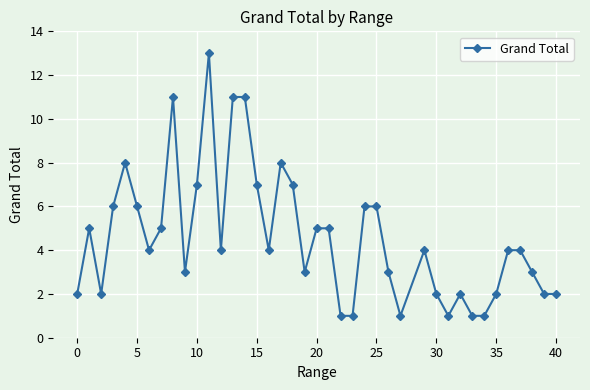

True or false: the data has more than 2 interior local peaks.

True